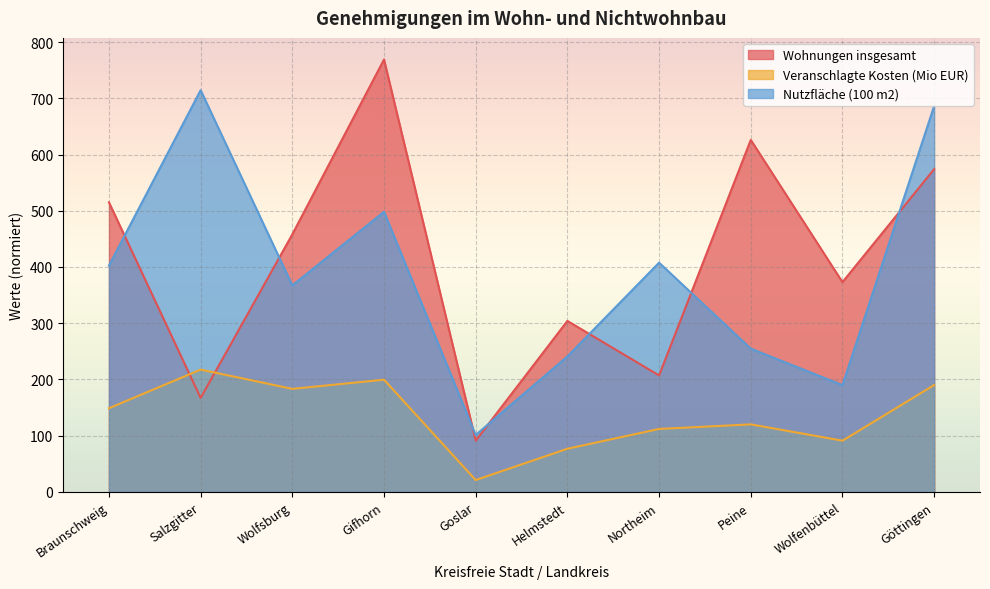

Which series ends up on top after the final intersection of Veranschlagte Kosten (1000 EUR) and Wohnungen insgesamt?

Wohnungen insgesamt